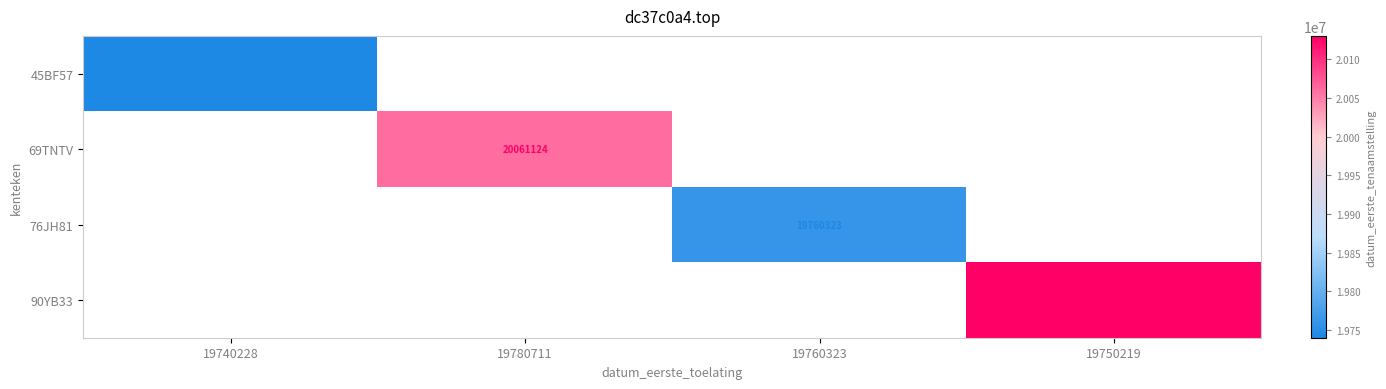

True or false: 45BF57 has a value of 19740228 at 19740228.

True